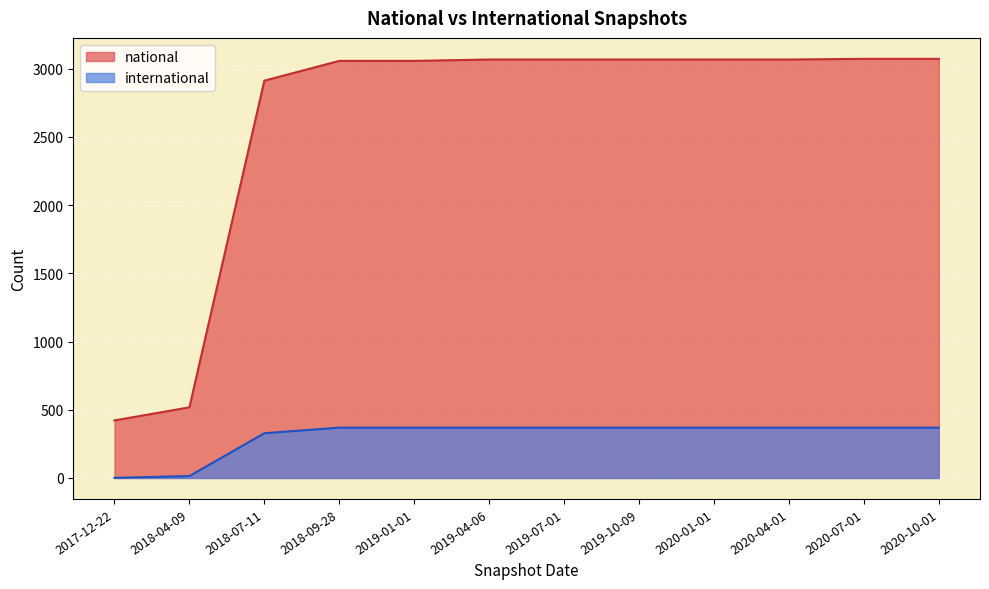

Reading left to right, list all the values displayed in this chart.

national: 2017-12-22=422	2018-04-09=518	2018-07-11=2913	2018-09-28=3058	2019-01-01=3058	2019-04-06=3068	2019-07-01=3068	2019-10-09=3068	2020-01-01=3068	2020-04-01=3068	2020-07-01=3073	2020-10-01=3073
international: 2017-12-22=1	2018-04-09=14	2018-07-11=328	2018-09-28=369	2019-01-01=369	2019-04-06=369	2019-07-01=369	2019-10-09=369	2020-01-01=369	2020-04-01=369	2020-07-01=369	2020-10-01=369